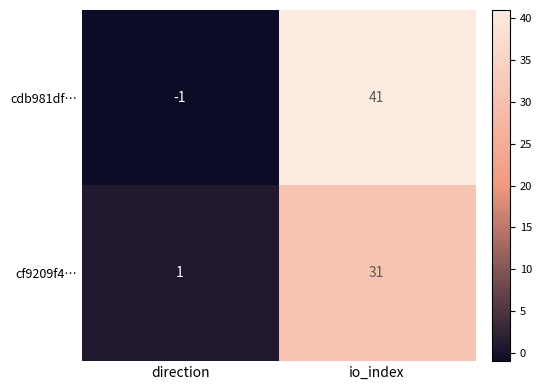

The cdb981df… series shows 41 at io_index. True or false?

True